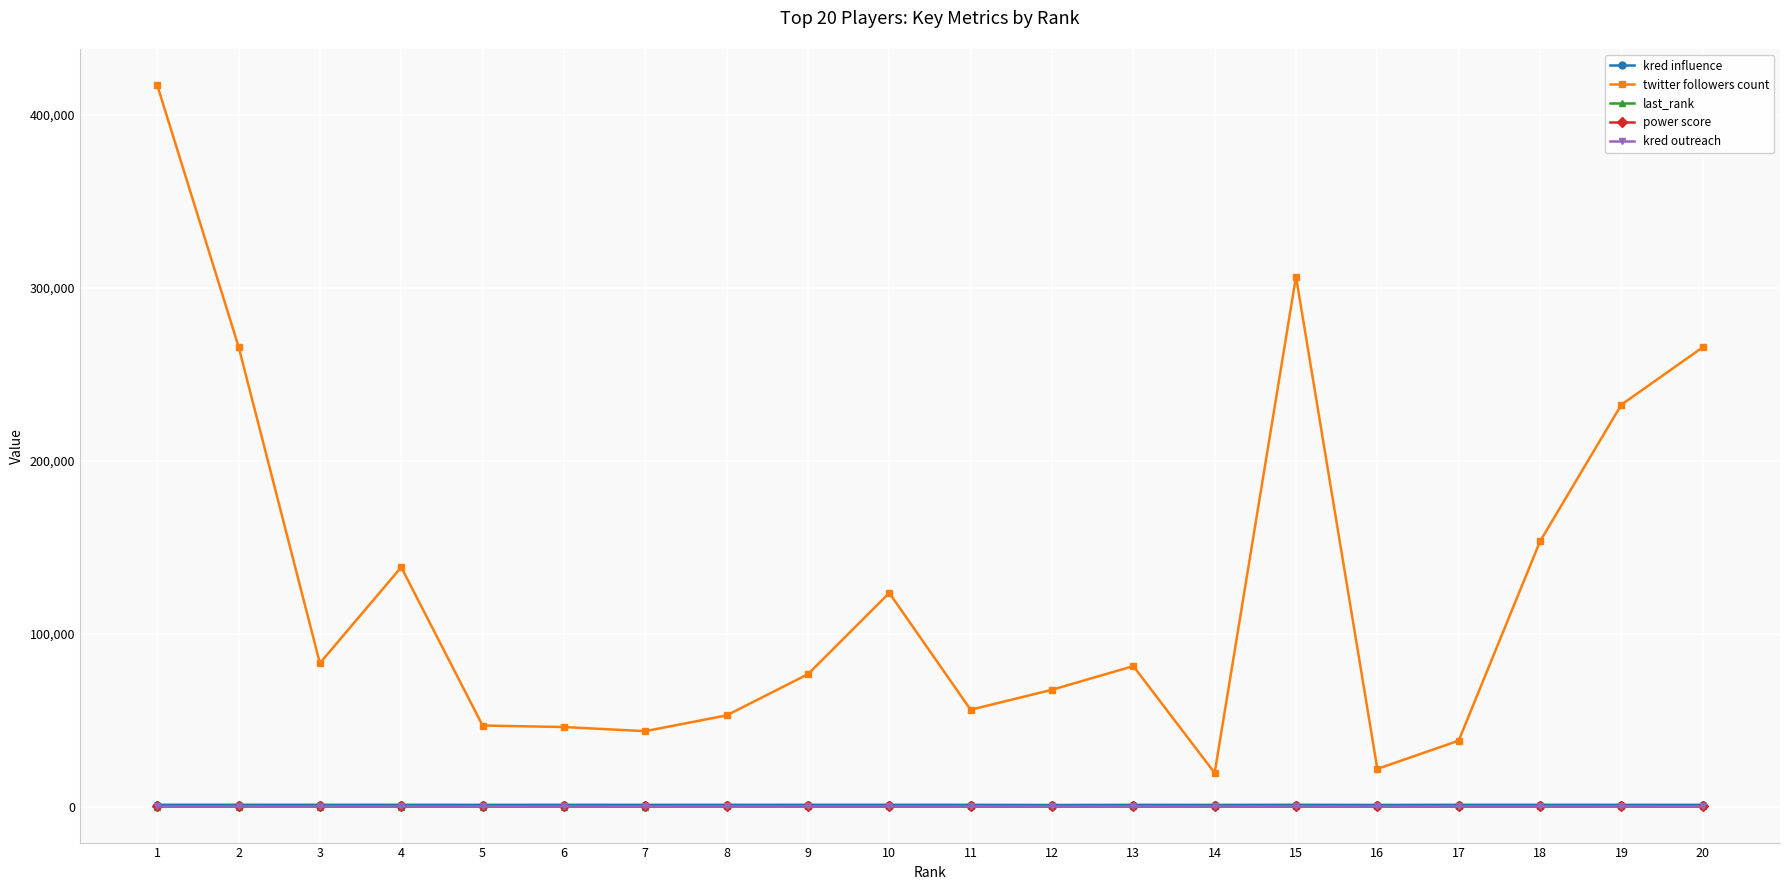

What is the total value across all series at 12?

68489